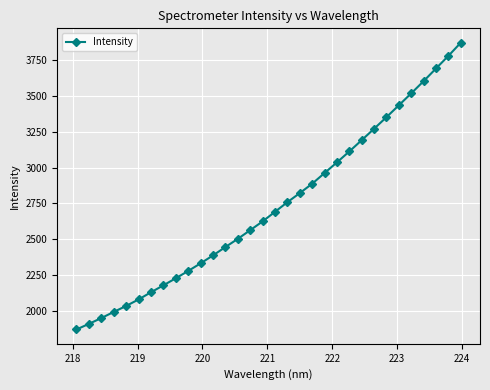

What is the sum of all values?

87501.2